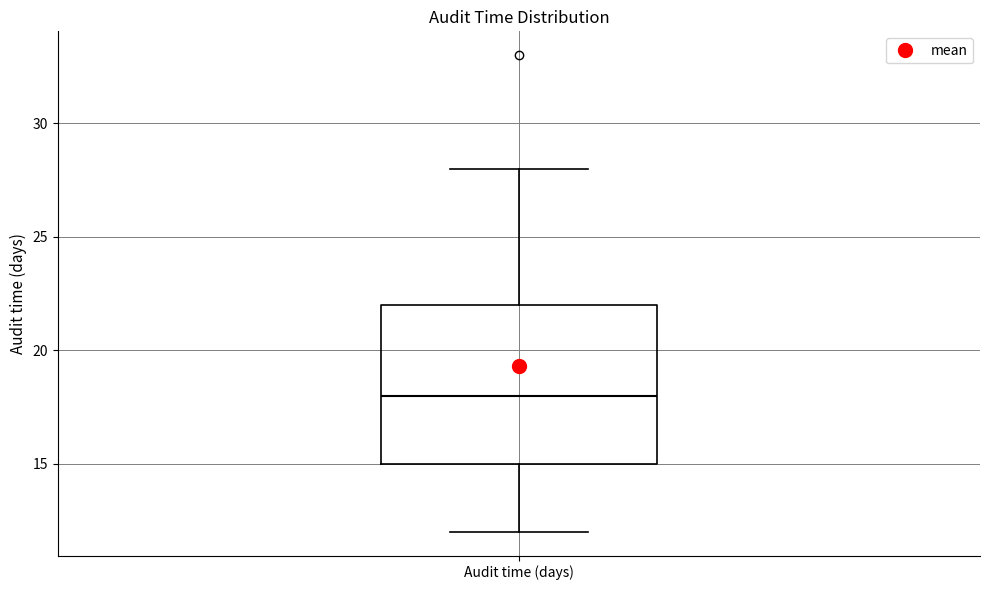

Transcribe this box plot: give where the median line is, the range the box spans, and where the two whiskers end, as read against the y-axis. The values are not printed on the chart, so give them approximately, as read against the axis.

median 18, box 15 to 22, whiskers 12 to 28